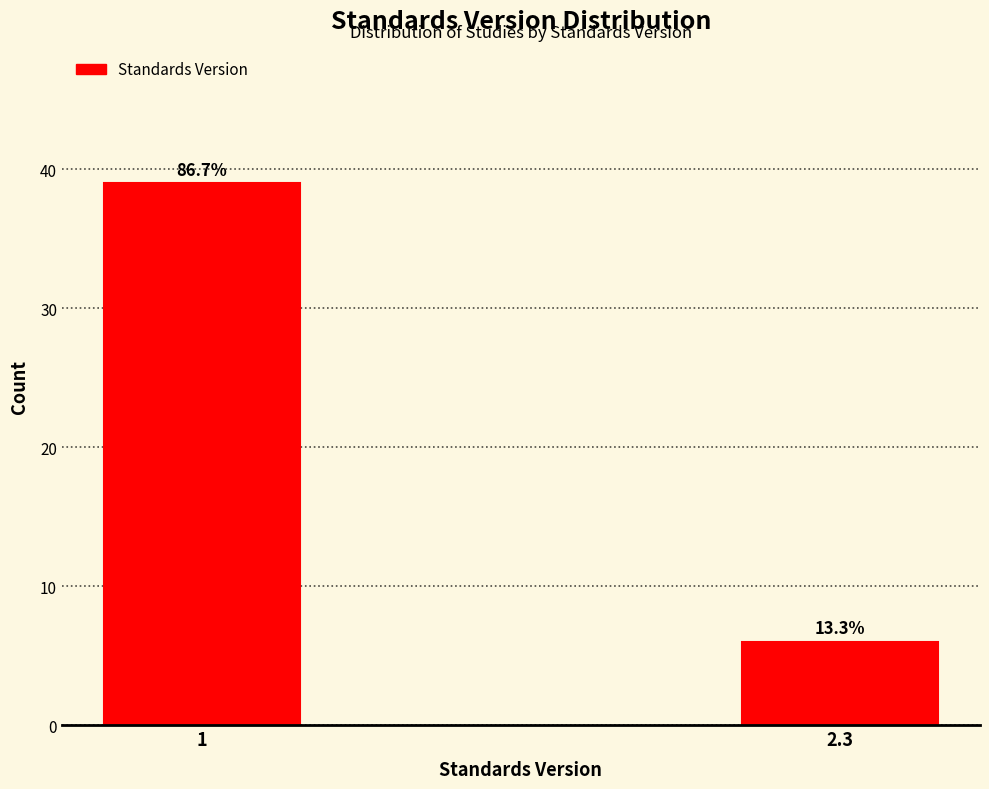

How many bars are there in total?

2